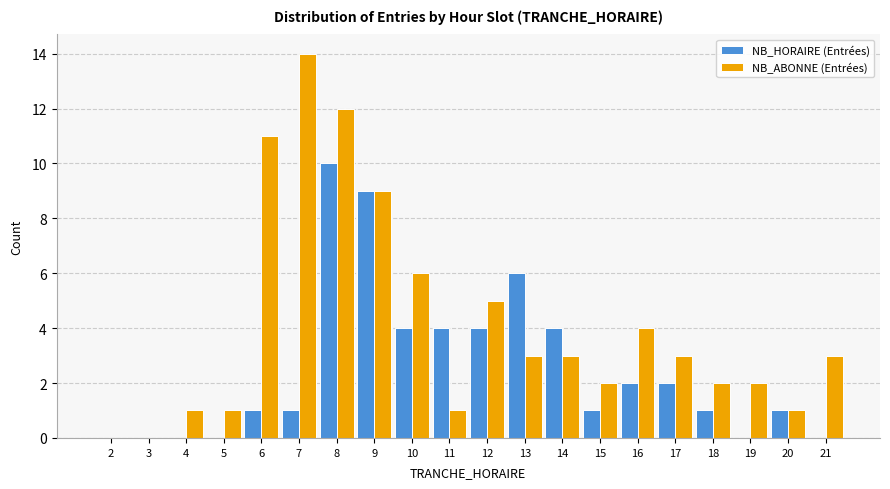

Is it true that NB_HORAIRE (Entrées) equals 7 at 10?

False